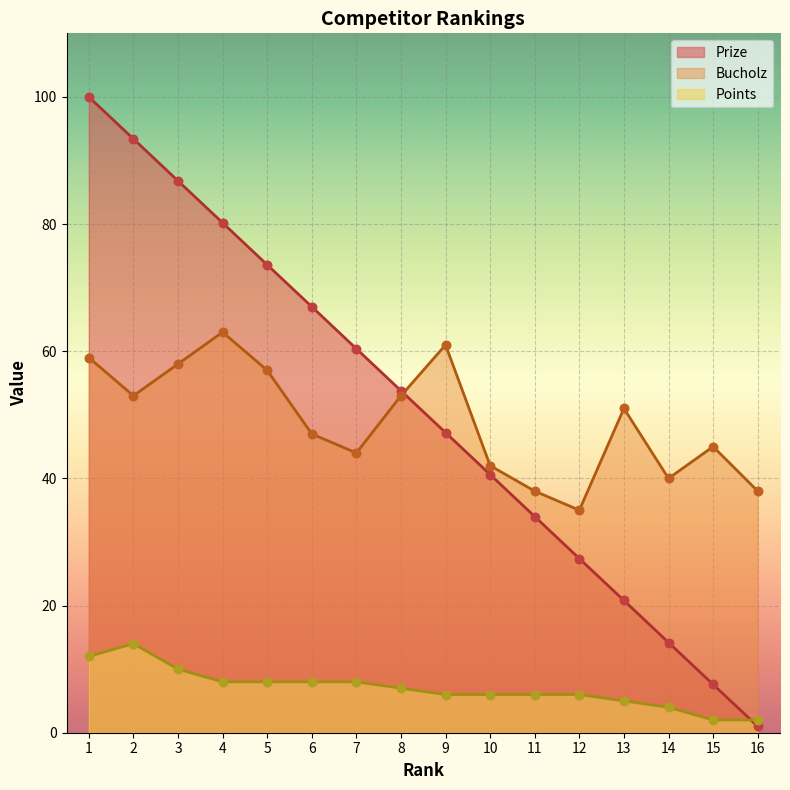

Which series reaches the maximum Y coordinate?

Prize